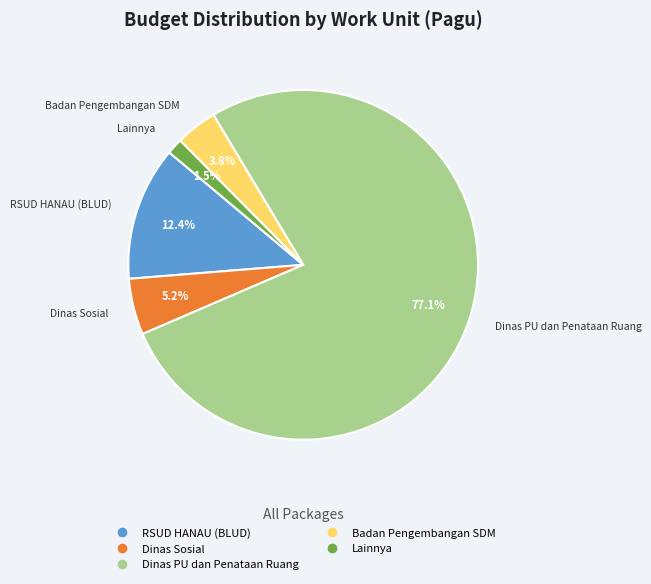

How many slices are in this pie chart?

5